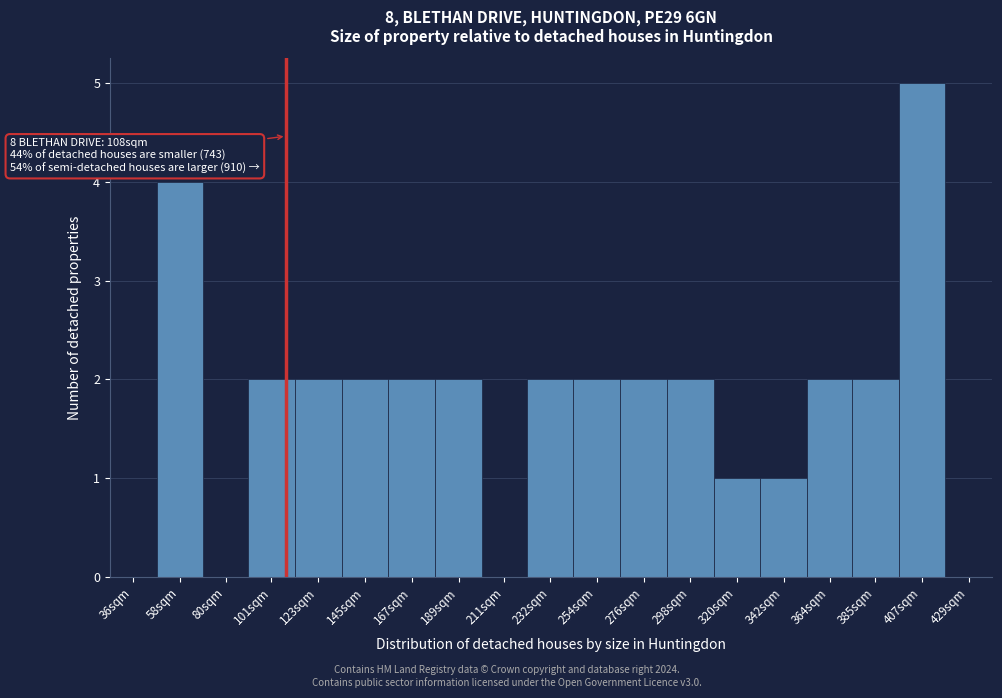

Reading right to left, extract all data points from this chart.

429sqm=0	407sqm=5	385sqm=2	364sqm=2	342sqm=1	320sqm=1	298sqm=2	276sqm=2	254sqm=2	232sqm=2	211sqm=0	189sqm=2	167sqm=2	145sqm=2	123sqm=2	101sqm=2	80sqm=0	58sqm=4	36sqm=0